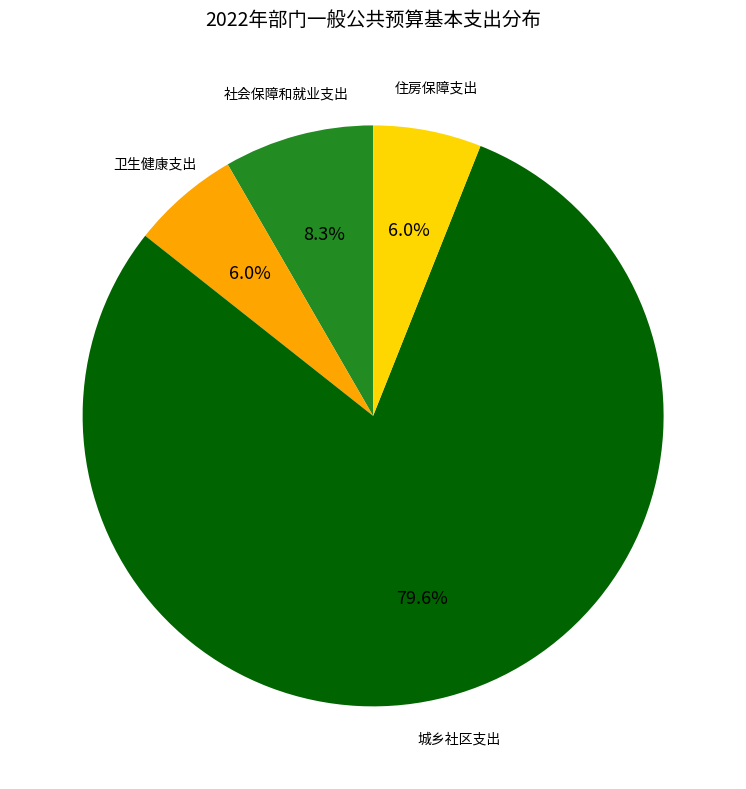

Does any single category account for the majority?

Yes